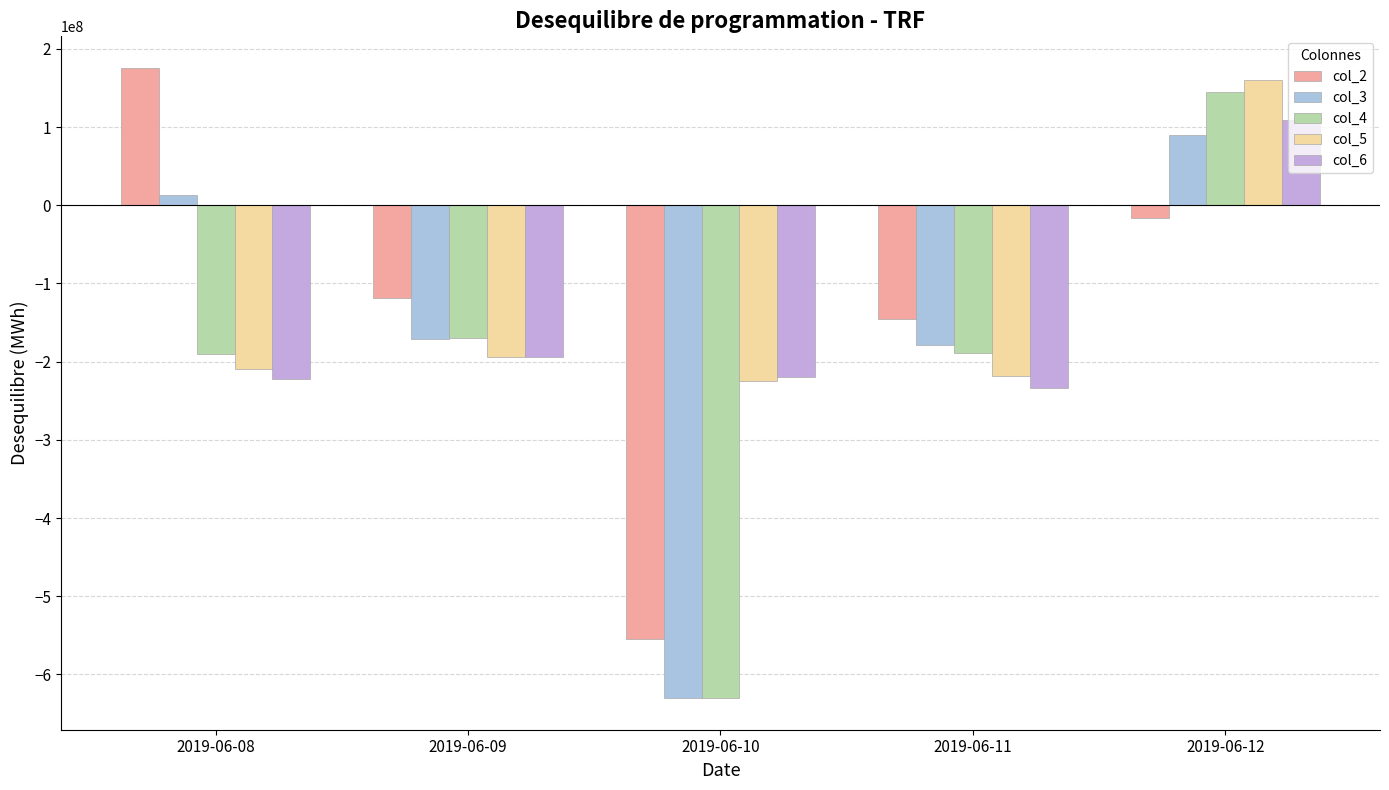

What is the greatest value displayed?

175720438